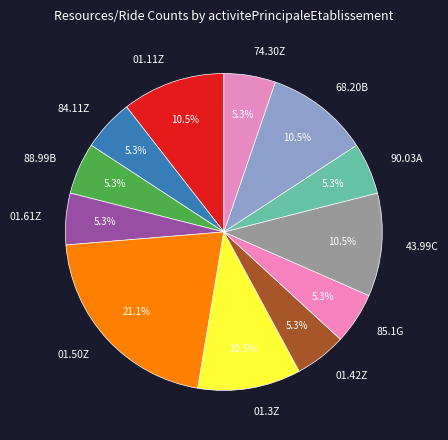

To the nearest percent, what portion does 01.61Z represent?

5%